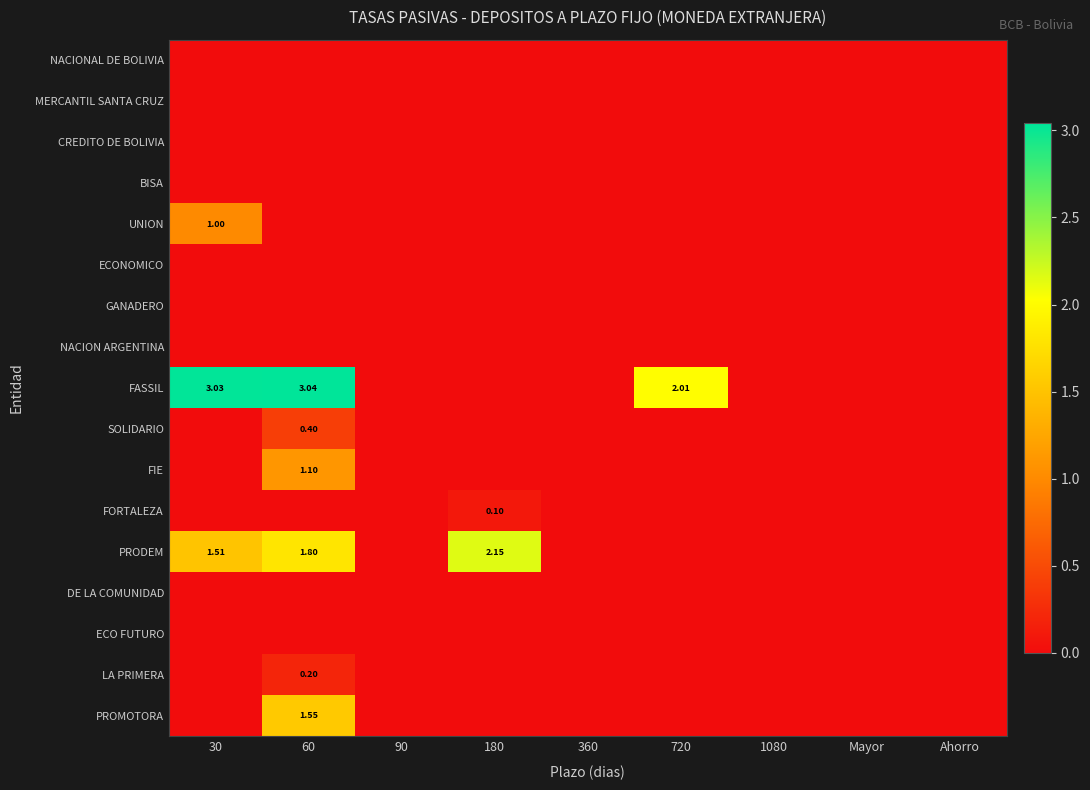

Rank the series at 720 from lowest to highest value.

NACIONAL DE BOLIVIA, MERCANTIL SANTA CRUZ, CREDITO DE BOLIVIA, BISA, UNION, ECONOMICO, GANADERO, NACION ARGENTINA, SOLIDARIO, FIE, FORTALEZA, PRODEM, DE LA COMUNIDAD, ECO FUTURO, LA PRIMERA, PROMOTORA, FASSIL